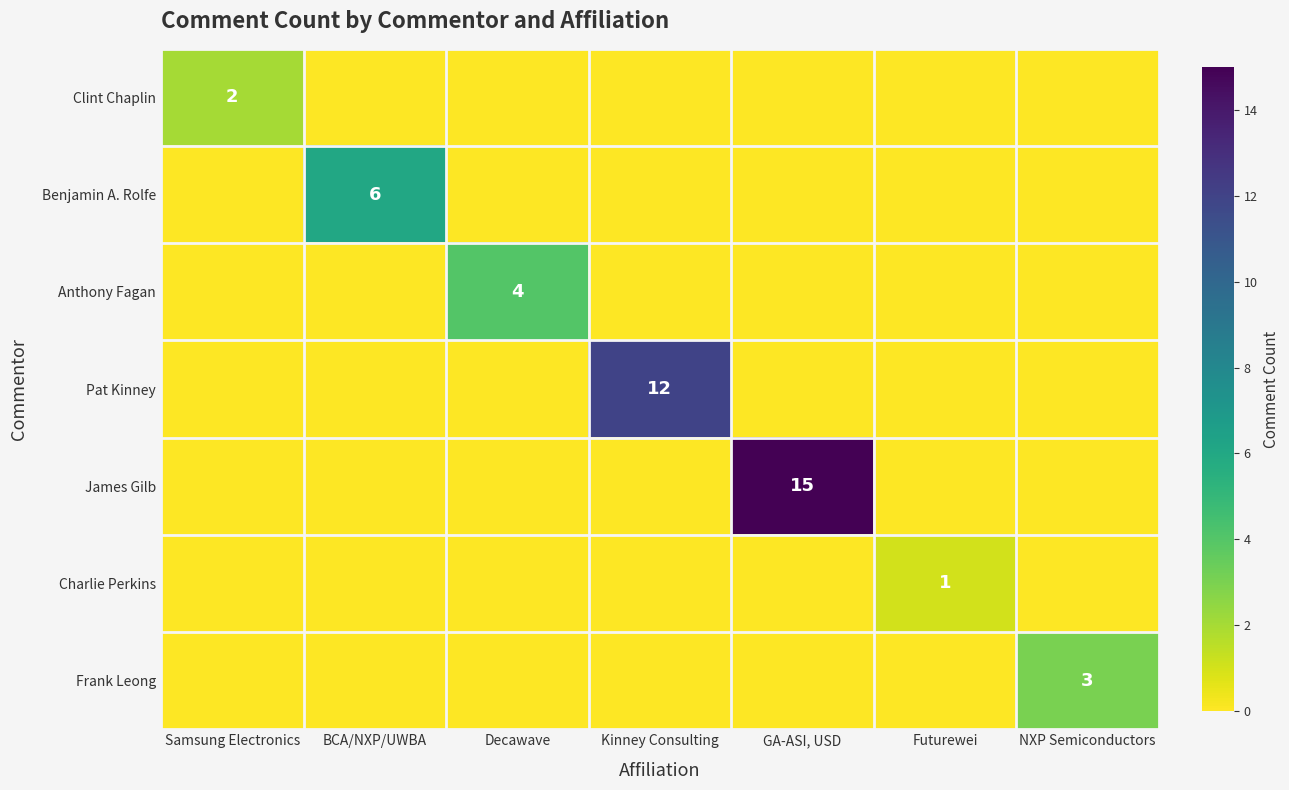

Is it true that Clint Chaplin equals 0 at BCA/NXP/UWBA?

True